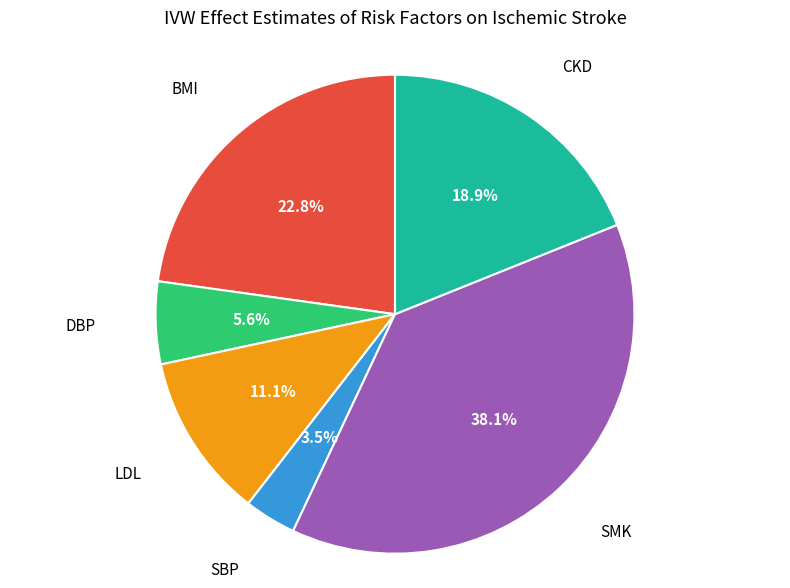

Is there a majority slice in this chart?

No